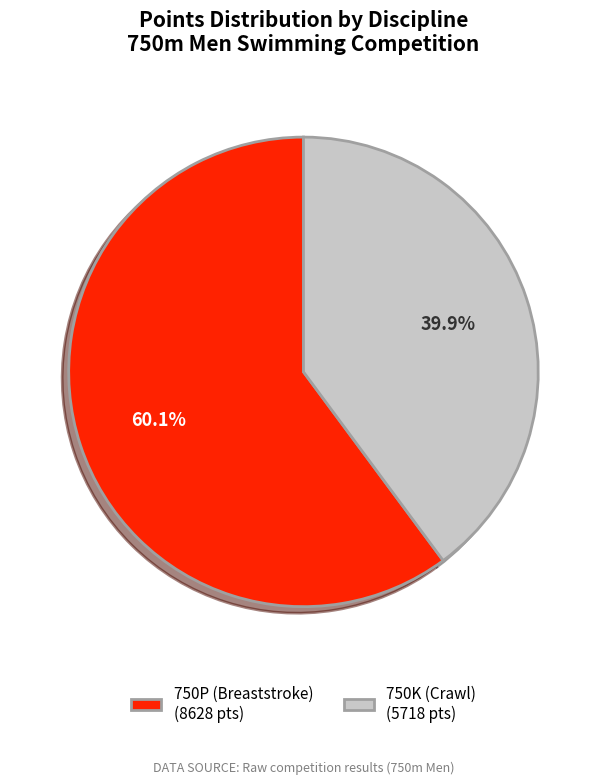

Between 750K (Crawl) (5718 pts) and 750P (Breaststroke) (8628 pts), which is larger?

750P (Breaststroke) (8628 pts)